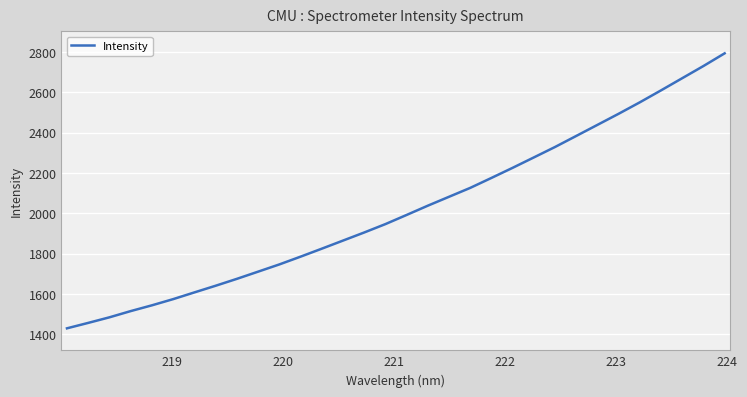

What is the minimum value shown in the chart?

1429.3